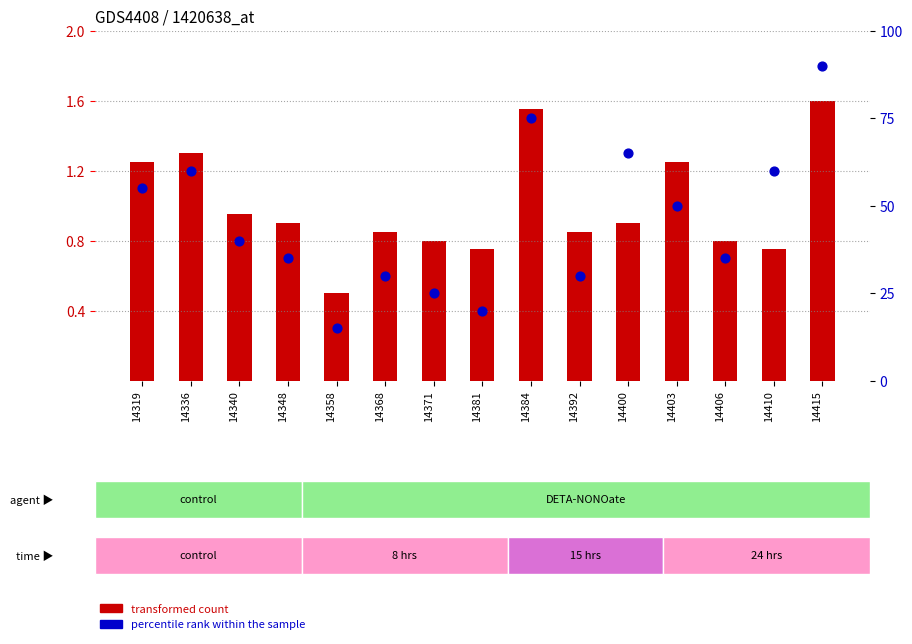

Which series has the largest total across all categories?

percentile rank within the sample